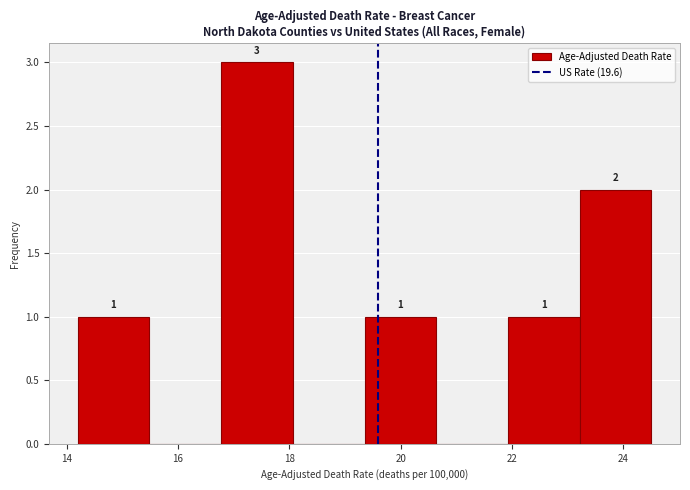

Over which range of the x-axis is the bar tallest?

16.8 to 18.0